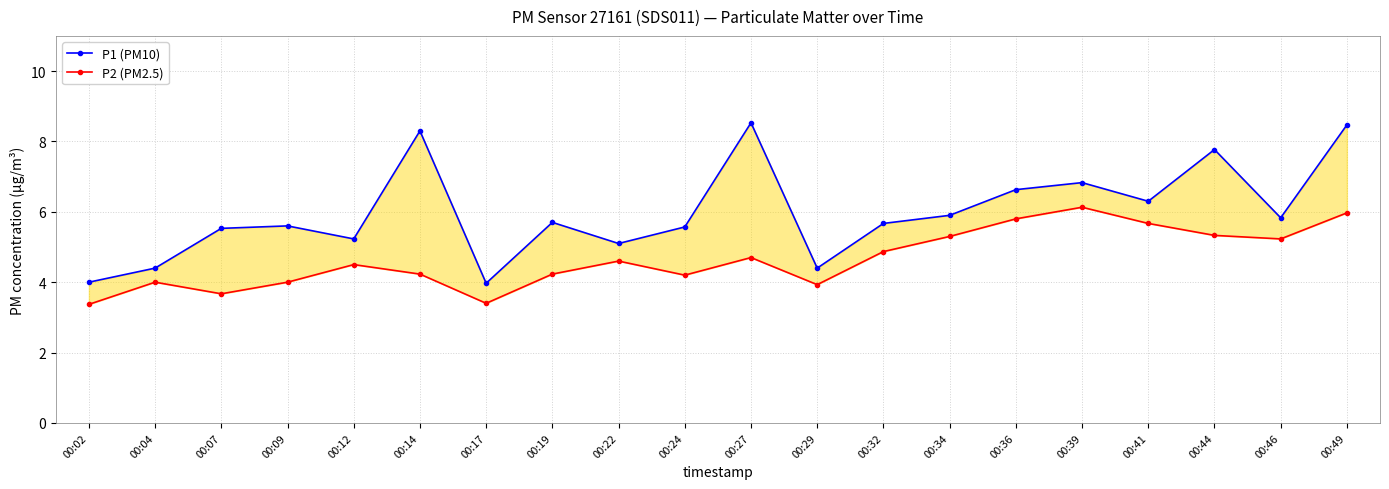

Is the value of P2 (PM2.5) at 00:36 greater than the value of P1 (PM10) at 00:44?

No